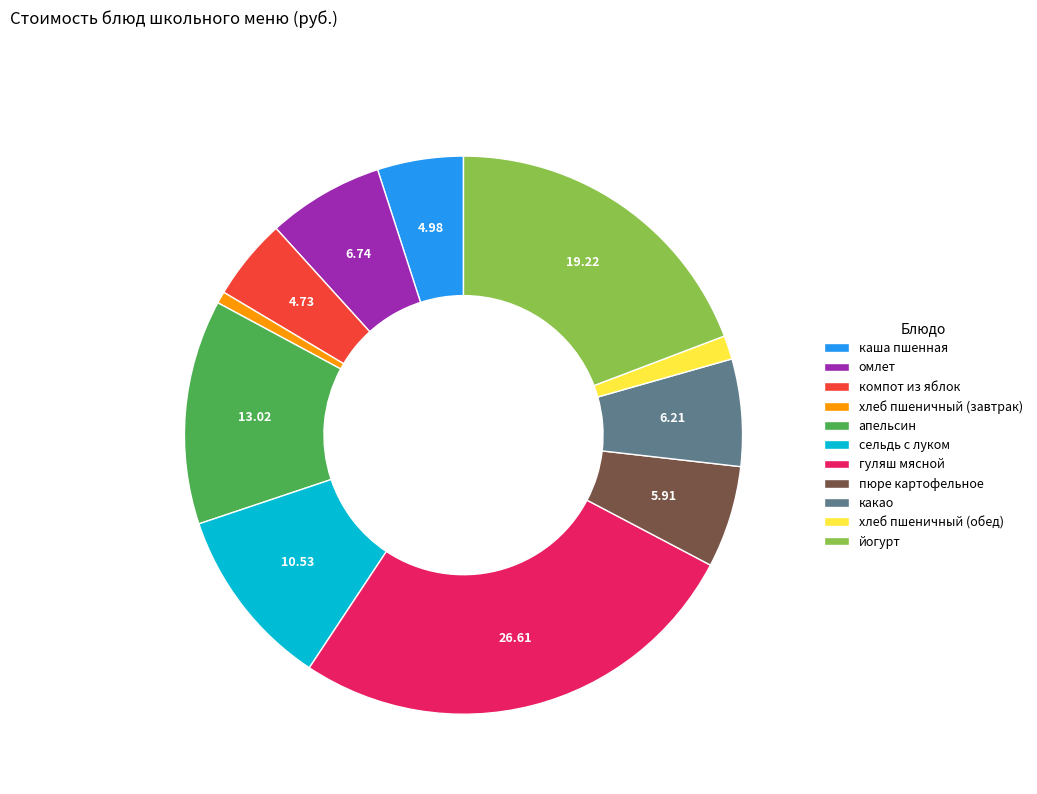

Between апельсин and компот из яблок, which is larger?

апельсин